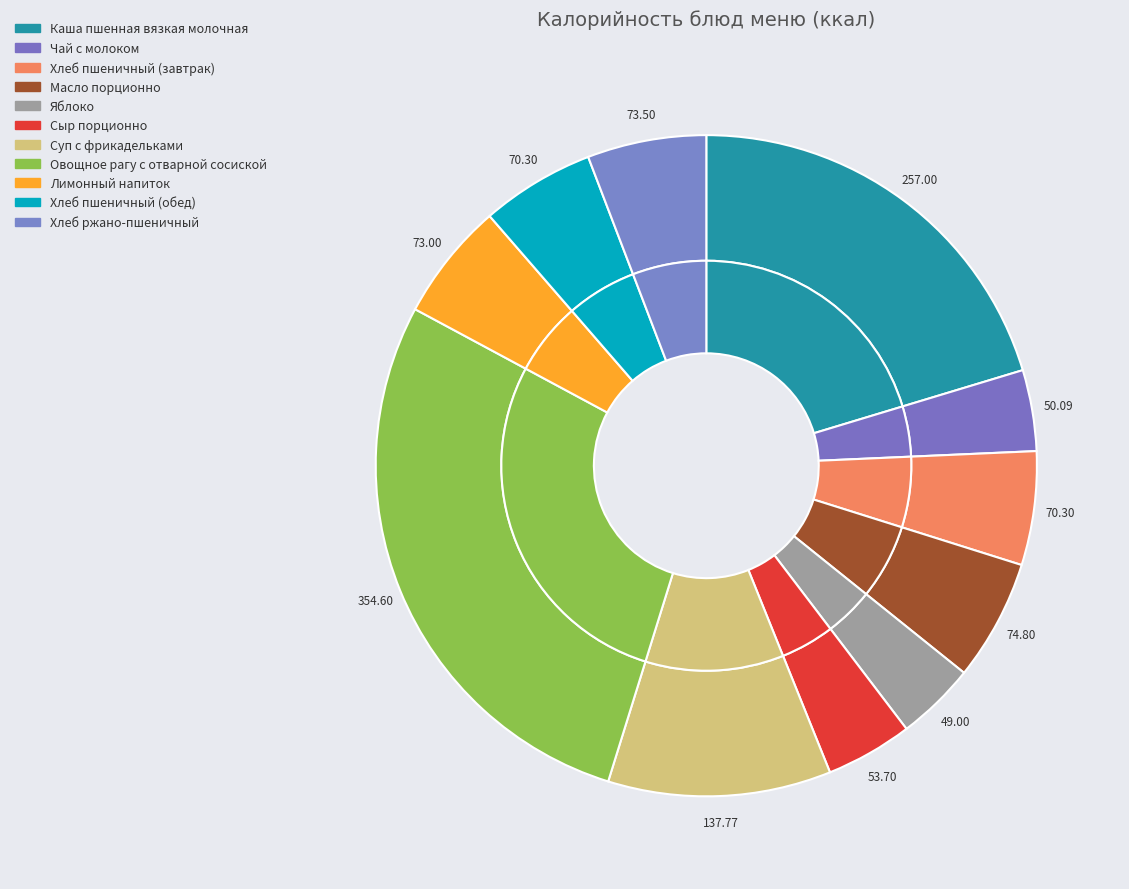

Which has a higher value, Лимонный напиток or Чай с молоком?

Лимонный напиток